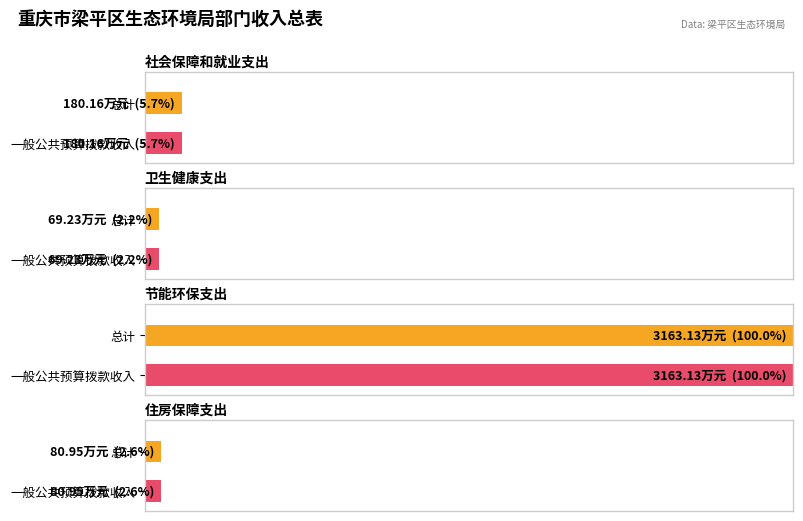

What is the difference between the maximum and second lowest values in the 总计 series?

3082.2